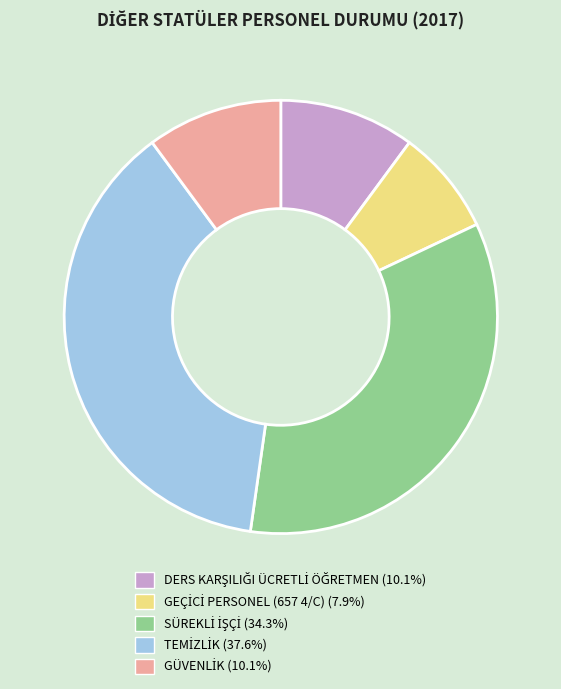

Is there a majority slice in this chart?

No